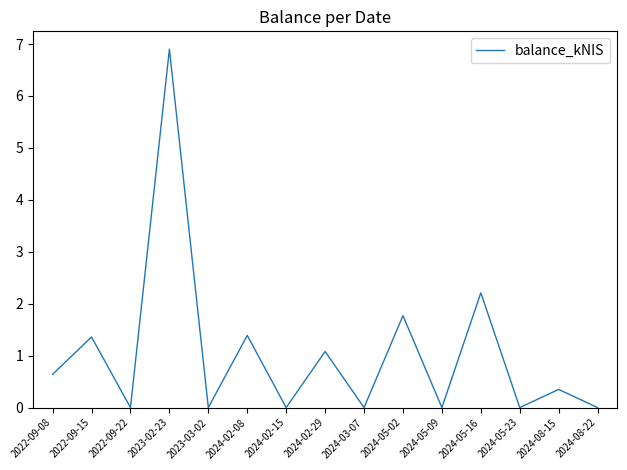

What position from the right is 2024-05-16?

4